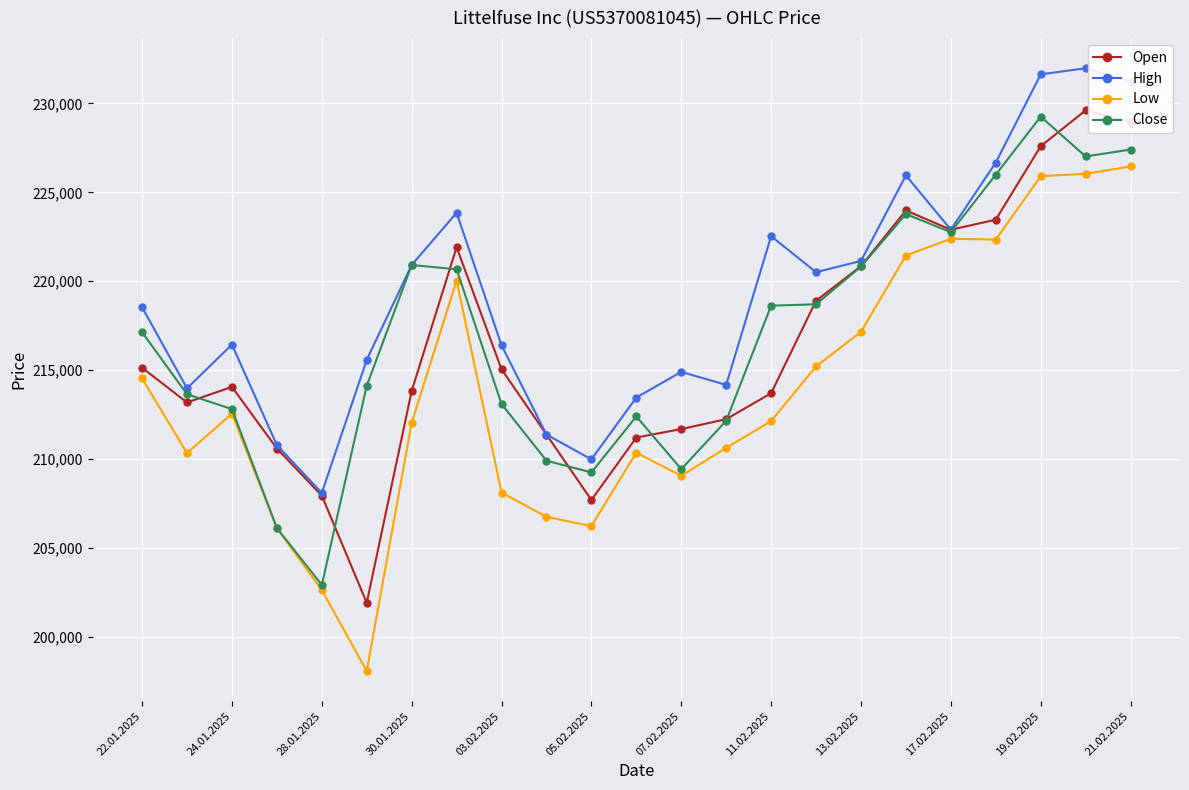

Which series has the widest spread of values?

Low